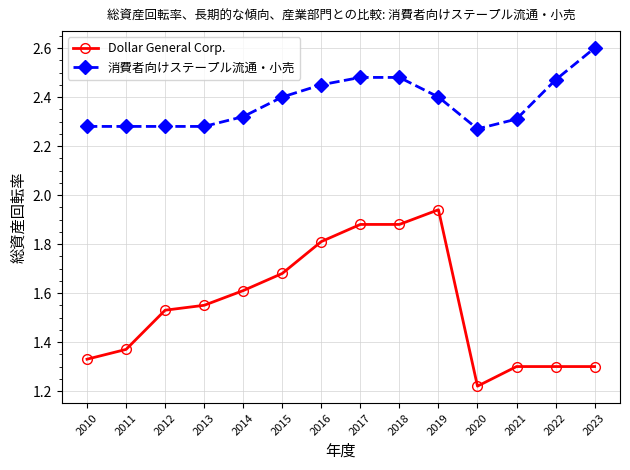

The 消費者向けステープル流通・小売 series shows 2.3 at 2021. True or false?

True